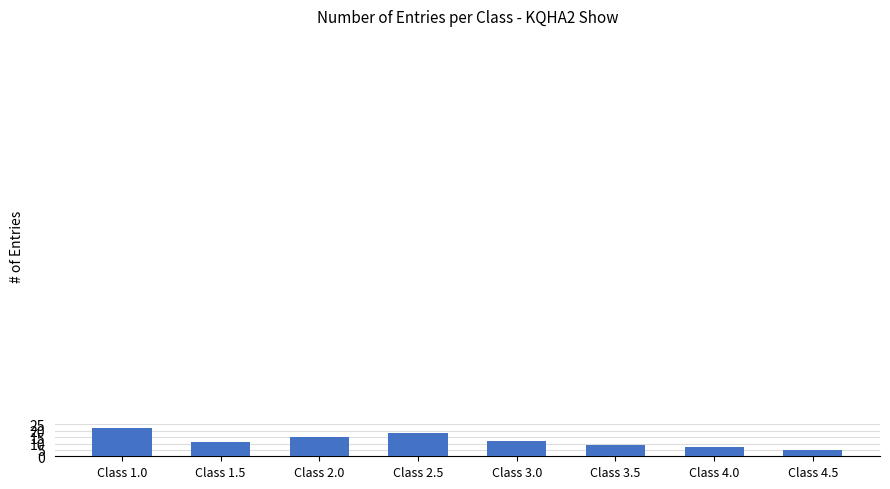

What is the difference between the second highest and second lowest values?

11